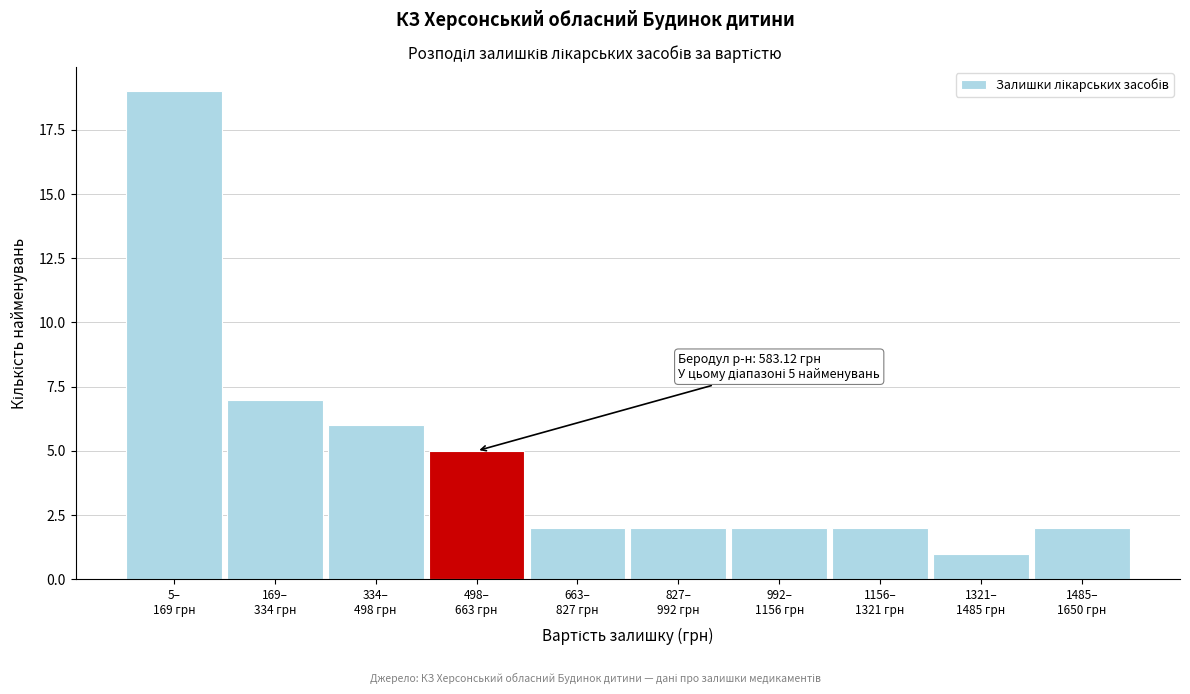

Reading left to right, extract all data points from this chart.

19	7	6	5	2	2	2	2	1	2